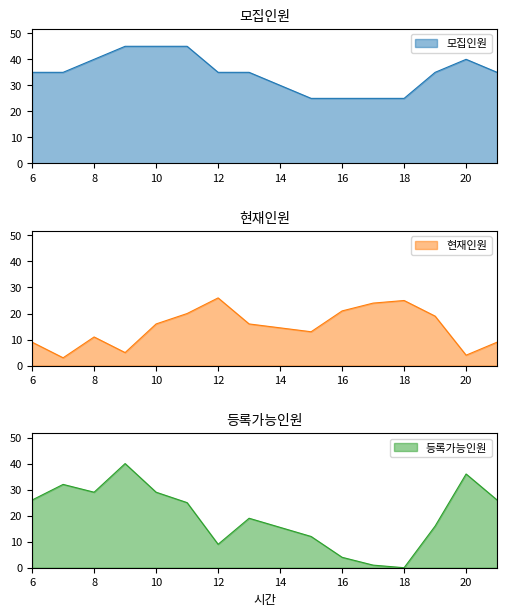

Which series has the largest range (max minus min)?

등록가능인원